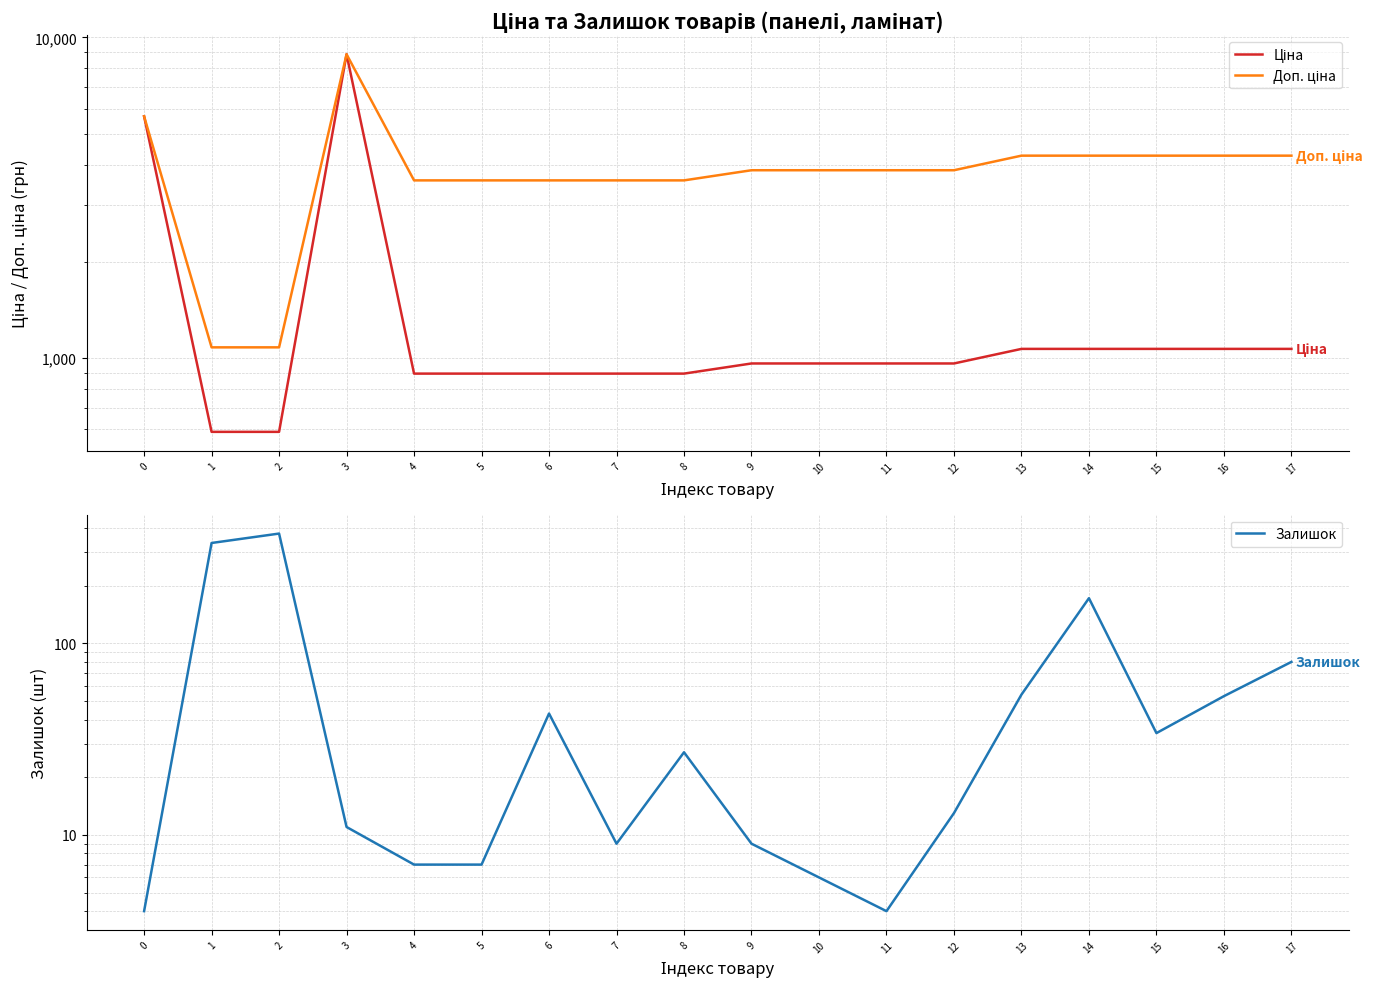

True or false: Доп. ціна and Ціна intersect in this chart.

False